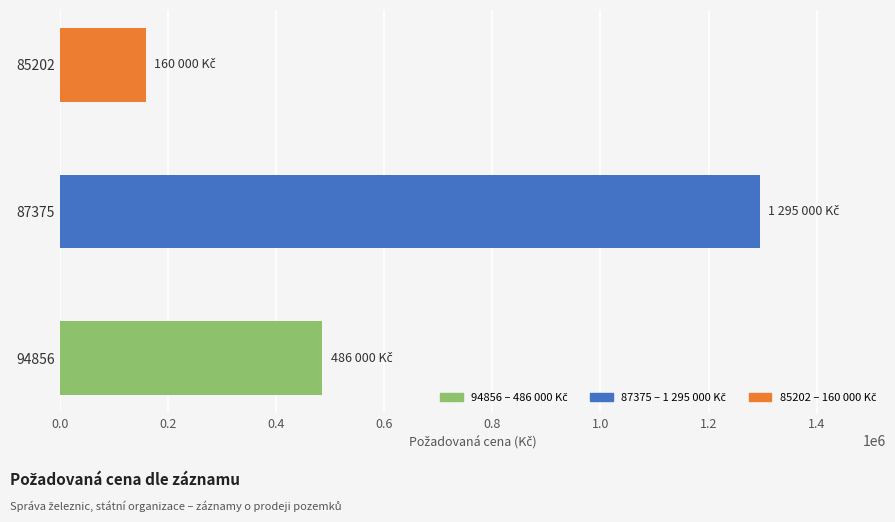

The value at 85202 is 160000. True or false?

True